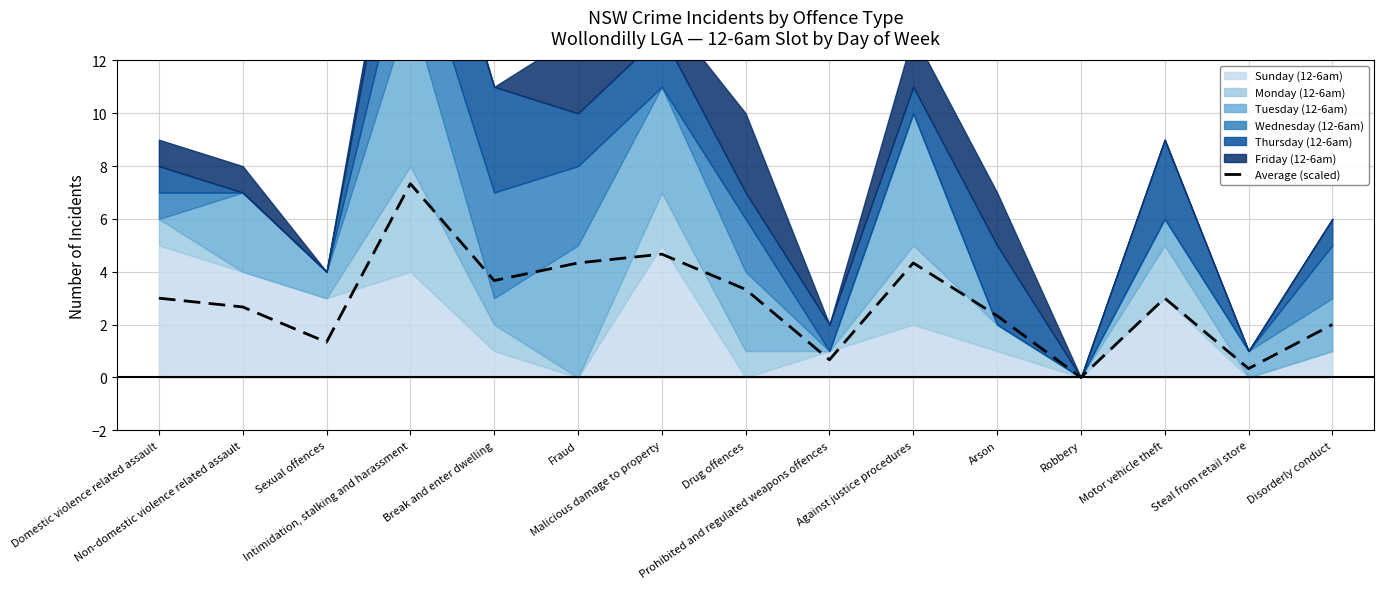

Reading left to right, transcribe all the data shown in this chart.

3.0	2.7	1.3	7.3	3.7	4.3	4.7	3.3	0.7	4.3	2.3	0.0	3.0	0.3	2.0